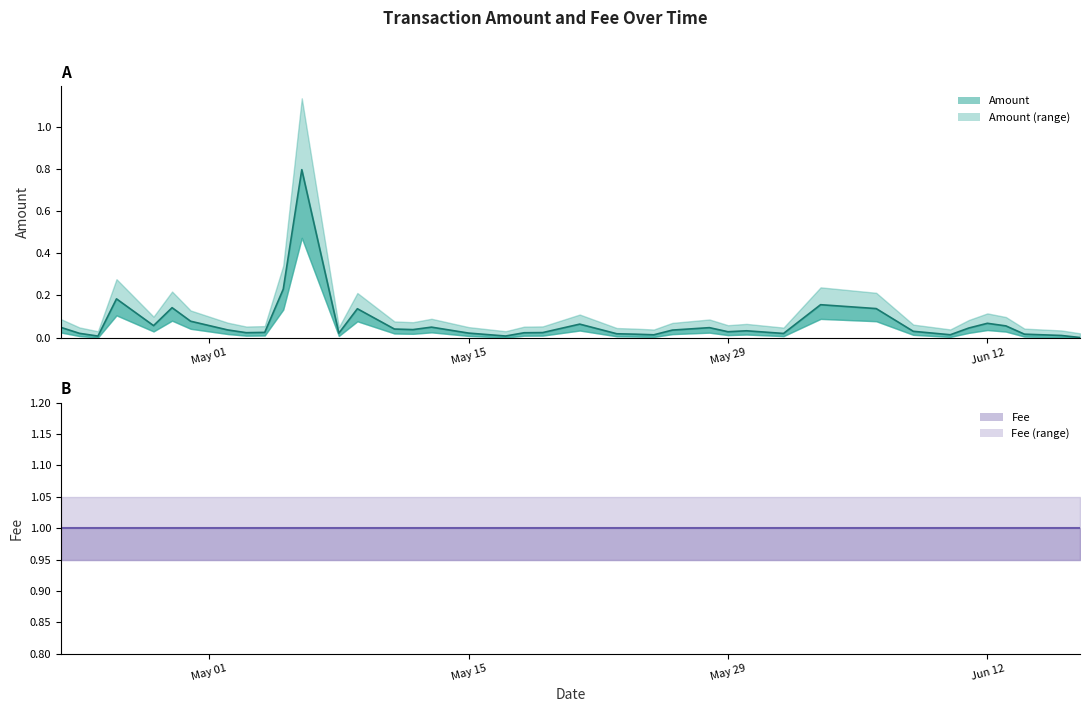

True or false: the data shows 0.0 at 2018-05-23.

True